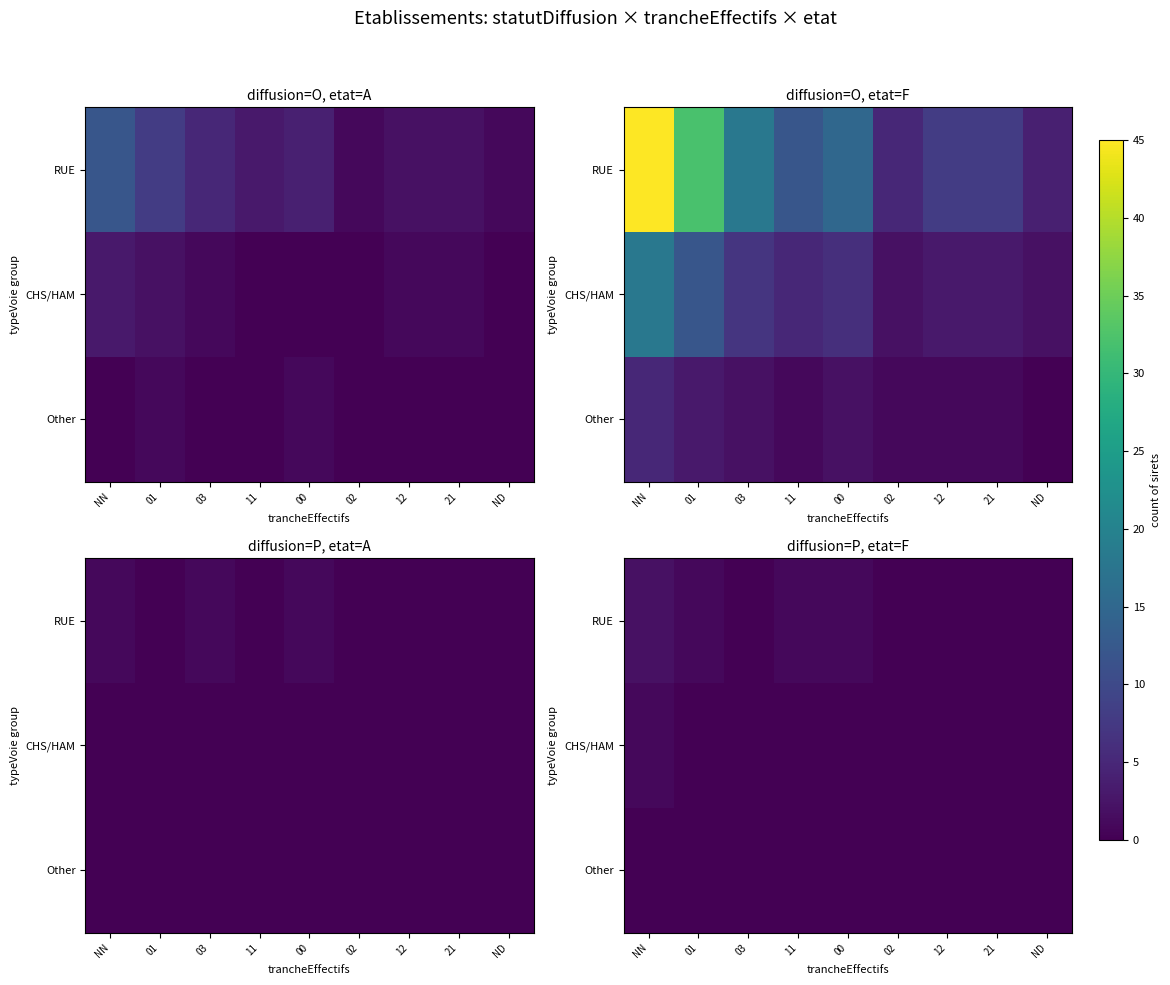

At NN, list the series in order from largest to smallest.

RUE, CHS/HAM, Other